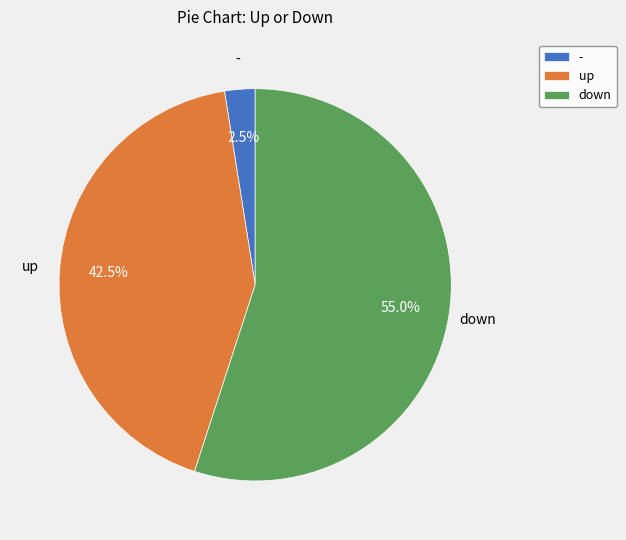

Which has a higher value, down or up?

down